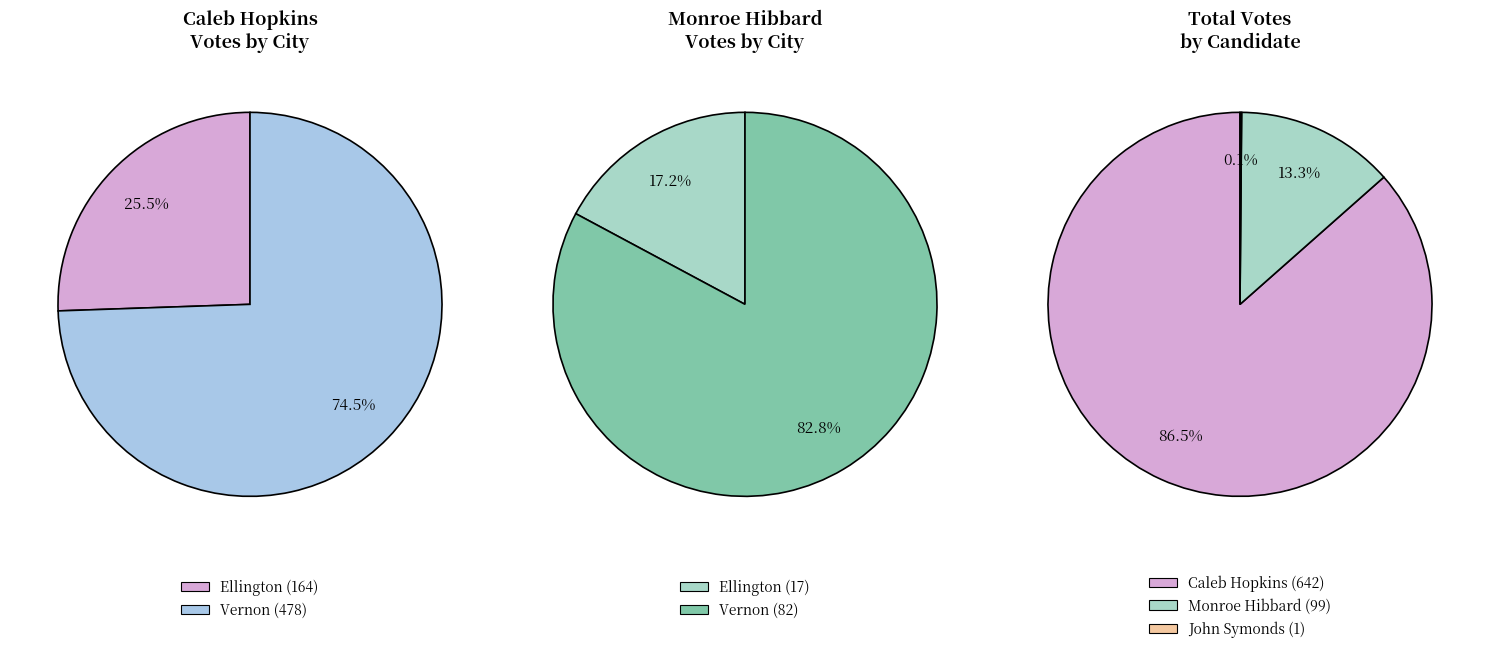

Which has a higher value, Ellington or Vernon?

Vernon